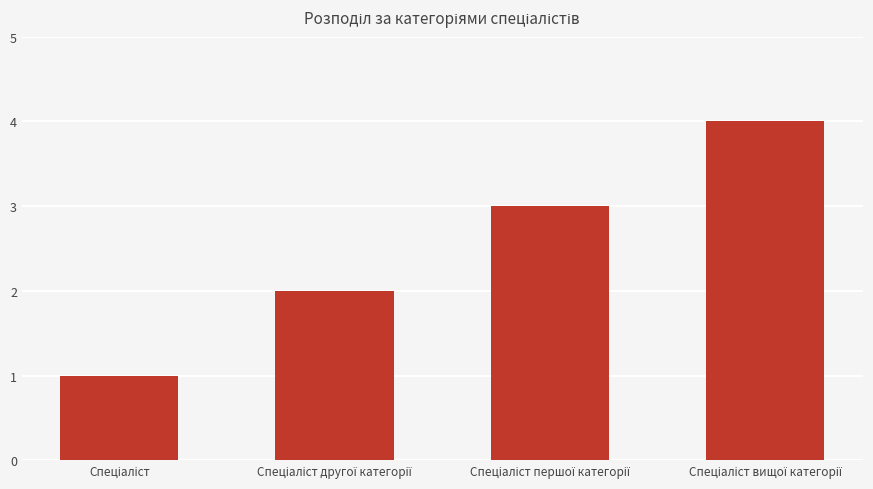

What is the difference between the maximum and minimum values?

3